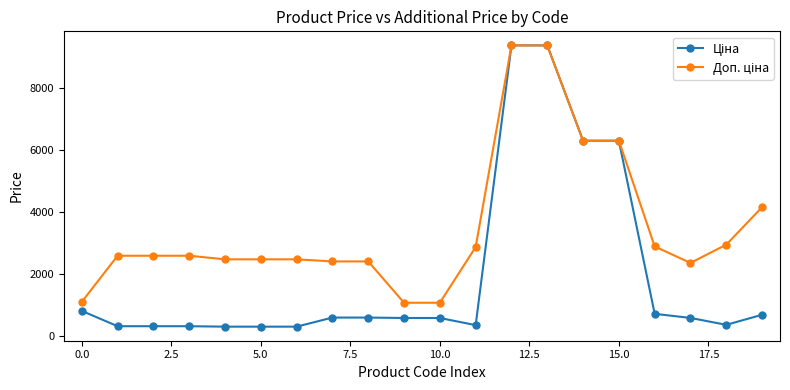

What is the greatest value displayed?

9384.0